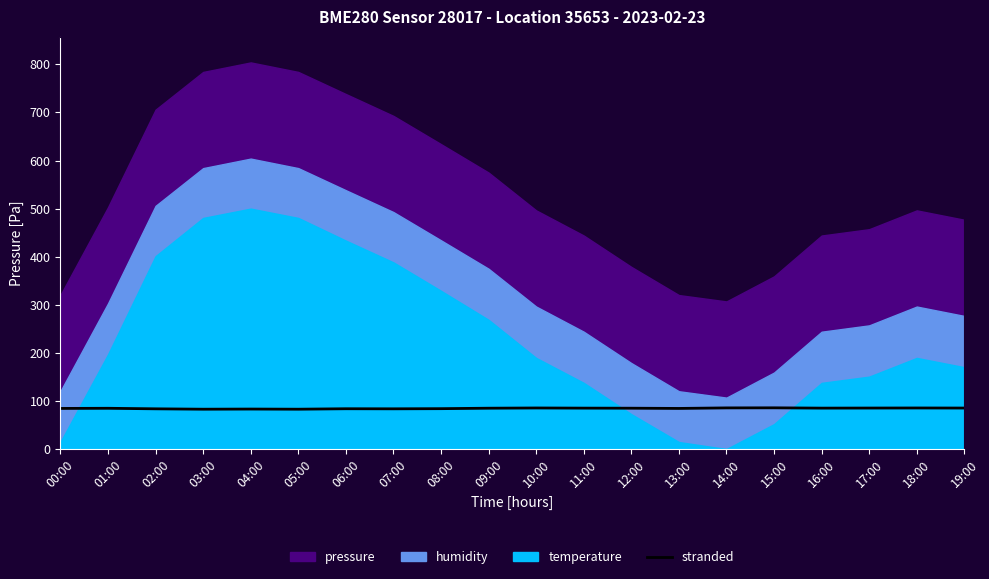

What is the average value?

84.5